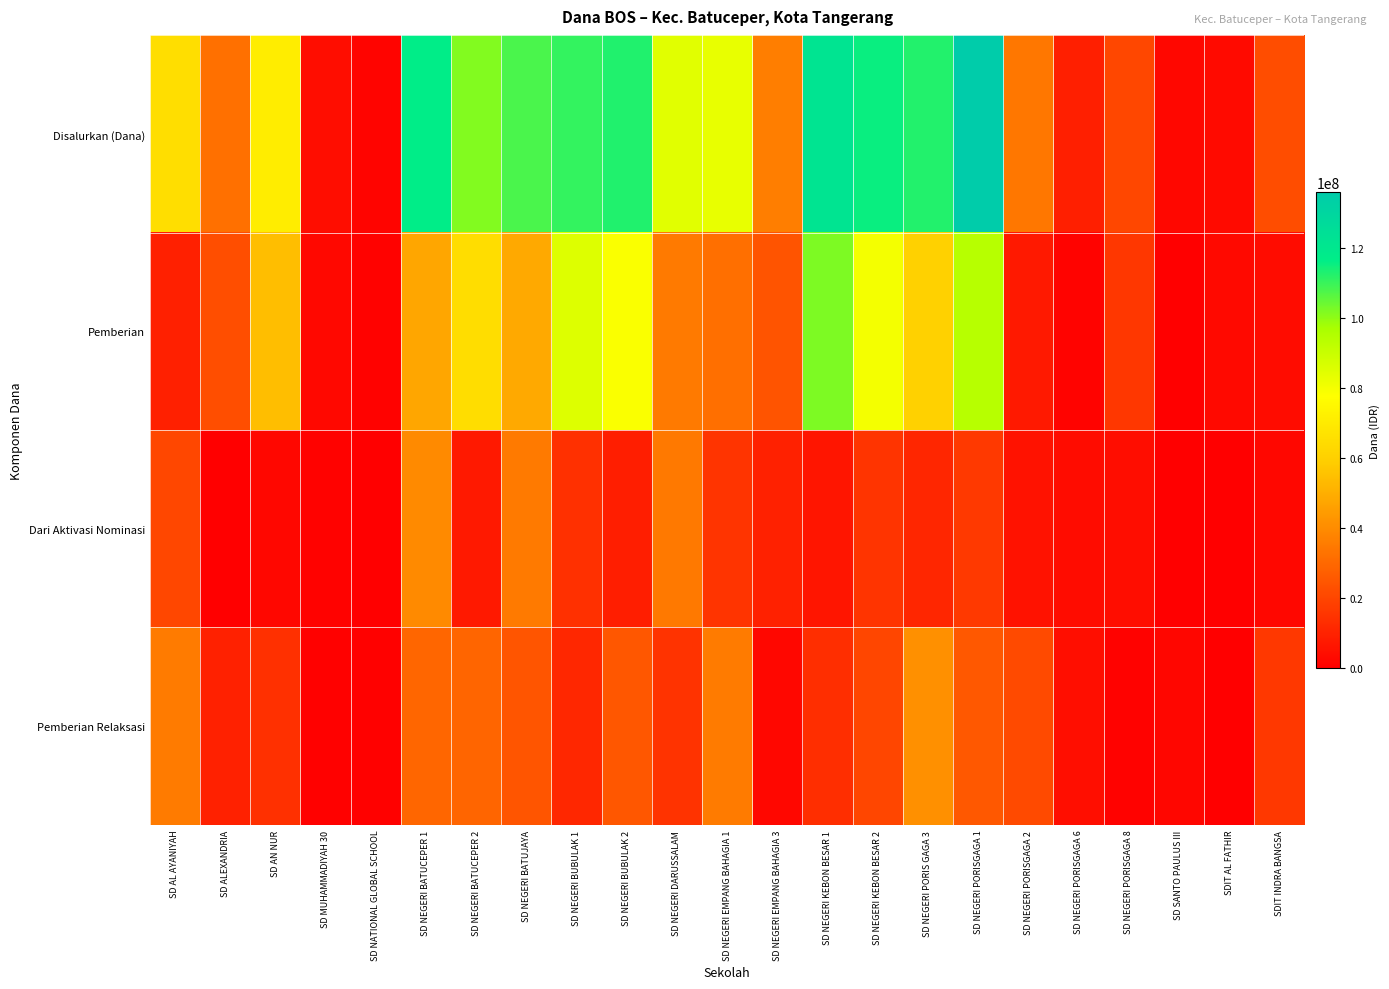

Reading right to left, transcribe all the data shown in this chart.

Disalurkan (Dana): SDIT INDRA BANGSA=22275000	SDIT AL FATHIR=3150000	SD SANTO PAULUS III=2250000	SD NEGERI PORISGAGA 8=20700000	SD NEGERI PORISGAGA 6=9225000	SD NEGERI PORISGAGA 2=34200000	SD NEGERI PORISGAGA 1=135900000	SD NEGERI PORIS GAGA 3=112500000	SD NEGERI KEBON BESAR 2=115425000	SD NEGERI KEBON BESAR 1=121725000	SD NEGERI EMPANG BAHAGIA 3=36225000	SD NEGERI EMPANG BAHAGIA 1=82575000	SD NEGERI DARUSSALAM=84375000	SD NEGERI BUBULAK 2=112725000	SD NEGERI BUBULAK 1=110475000	SD NEGERI BATUJAYA=107775000	SD NEGERI BATUCEPER 2=101475000	SD NEGERI BATUCEPER 1=116550000	SD NATIONAL GLOBAL SCHOOL=1575000	SD MUHAMMADIYAH 30=4050000	SD AN NUR=70875000	SD ALEXANDRIA=32175000	SD AL AYANIYAH=65475000
Pemberian: SDIT INDRA BANGSA=3600000	SDIT AL FATHIR=2700000	SD SANTO PAULUS III=0	SD NEGERI PORISGAGA 8=15975000	SD NEGERI PORISGAGA 6=1125000	SD NEGERI PORISGAGA 2=7425000	SD NEGERI PORISGAGA 1=93825000	SD NEGERI PORIS GAGA 3=60300000	SD NEGERI KEBON BESAR 2=80100000	SD NEGERI KEBON BESAR 1=101925000	SD NEGERI EMPANG BAHAGIA 3=24300000	SD NEGERI EMPANG BAHAGIA 1=31950000	SD NEGERI DARUSSALAM=34875000	SD NEGERI BUBULAK 2=78750000	SD NEGERI BUBULAK 1=85275000	SD NEGERI BATUJAYA=48375000	SD NEGERI BATUCEPER 2=65025000	SD NEGERI BATUCEPER 1=47700000	SD NATIONAL GLOBAL SCHOOL=900000	SD MUHAMMADIYAH 30=2475000	SD AN NUR=54675000	SD ALEXANDRIA=22500000	SD AL AYANIYAH=9450000
Dari Aktivasi Nominasi: SDIT INDRA BANGSA=2250000	SDIT AL FATHIR=0	SD SANTO PAULUS III=225000	SD NEGERI PORISGAGA 8=3825000	SD NEGERI PORISGAGA 6=3600000	SD NEGERI PORISGAGA 2=5400000	SD NEGERI PORISGAGA 1=16650000	SD NEGERI PORIS GAGA 3=11025000	SD NEGERI KEBON BESAR 2=15075000	SD NEGERI KEBON BESAR 1=6300000	SD NEGERI EMPANG BAHAGIA 3=9675000	SD NEGERI EMPANG BAHAGIA 1=15075000	SD NEGERI DARUSSALAM=34650000	SD NEGERI BUBULAK 2=8775000	SD NEGERI BUBULAK 1=13950000	SD NEGERI BATUJAYA=34875000	SD NEGERI BATUCEPER 2=7425000	SD NEGERI BATUCEPER 1=39600000	SD NATIONAL GLOBAL SCHOOL=0	SD MUHAMMADIYAH 30=900000	SD AN NUR=2250000	SD ALEXANDRIA=0	SD AL AYANIYAH=20700000
Pemberian Relaksasi: SDIT INDRA BANGSA=16425000	SDIT AL FATHIR=450000	SD SANTO PAULUS III=2025000	SD NEGERI PORISGAGA 8=900000	SD NEGERI PORISGAGA 6=4500000	SD NEGERI PORISGAGA 2=21375000	SD NEGERI PORISGAGA 1=25425000	SD NEGERI PORIS GAGA 3=41175000	SD NEGERI KEBON BESAR 2=20250000	SD NEGERI KEBON BESAR 1=13500000	SD NEGERI EMPANG BAHAGIA 3=2250000	SD NEGERI EMPANG BAHAGIA 1=35550000	SD NEGERI DARUSSALAM=14850000	SD NEGERI BUBULAK 2=25200000	SD NEGERI BUBULAK 1=11250000	SD NEGERI BATUJAYA=24525000	SD NEGERI BATUCEPER 2=29025000	SD NEGERI BATUCEPER 1=29250000	SD NATIONAL GLOBAL SCHOOL=675000	SD MUHAMMADIYAH 30=675000	SD AN NUR=13950000	SD ALEXANDRIA=9675000	SD AL AYANIYAH=35325000